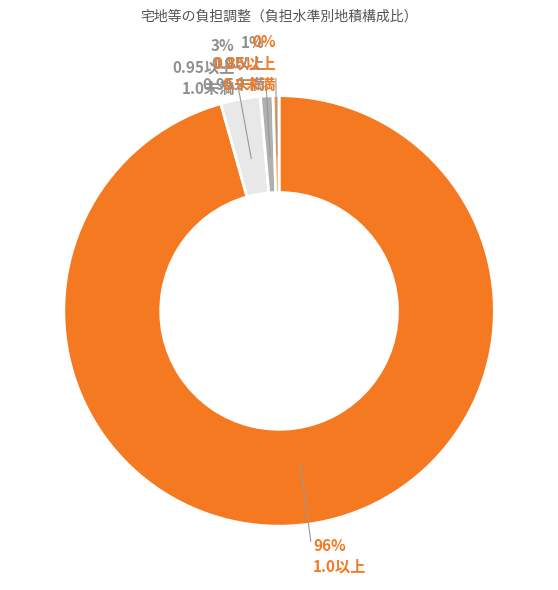

To the nearest percent, what is the average slice percentage?

25%